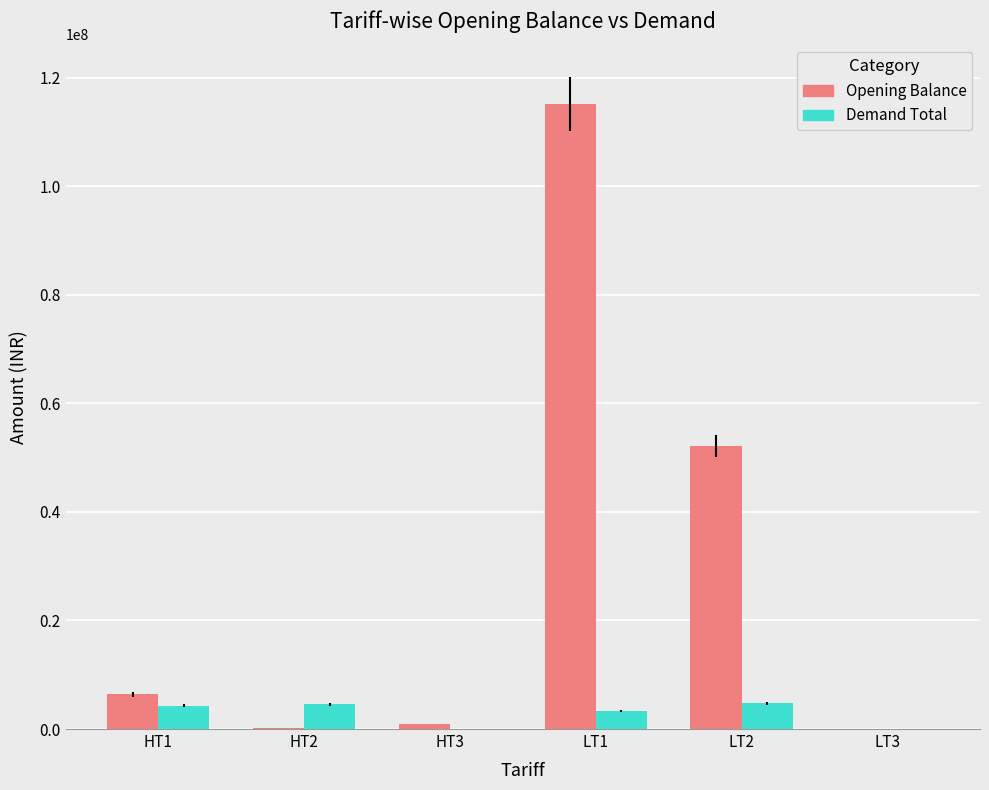

What is the sum of the Opening Balance values at HT1 and HT3?

7301059.0